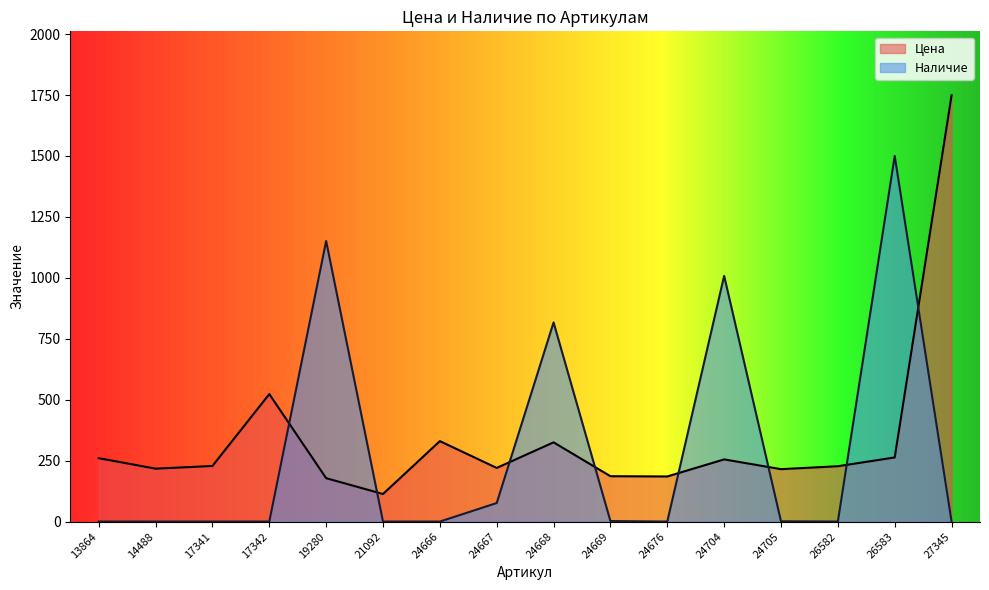

Which series has the largest total across all categories?

Цена